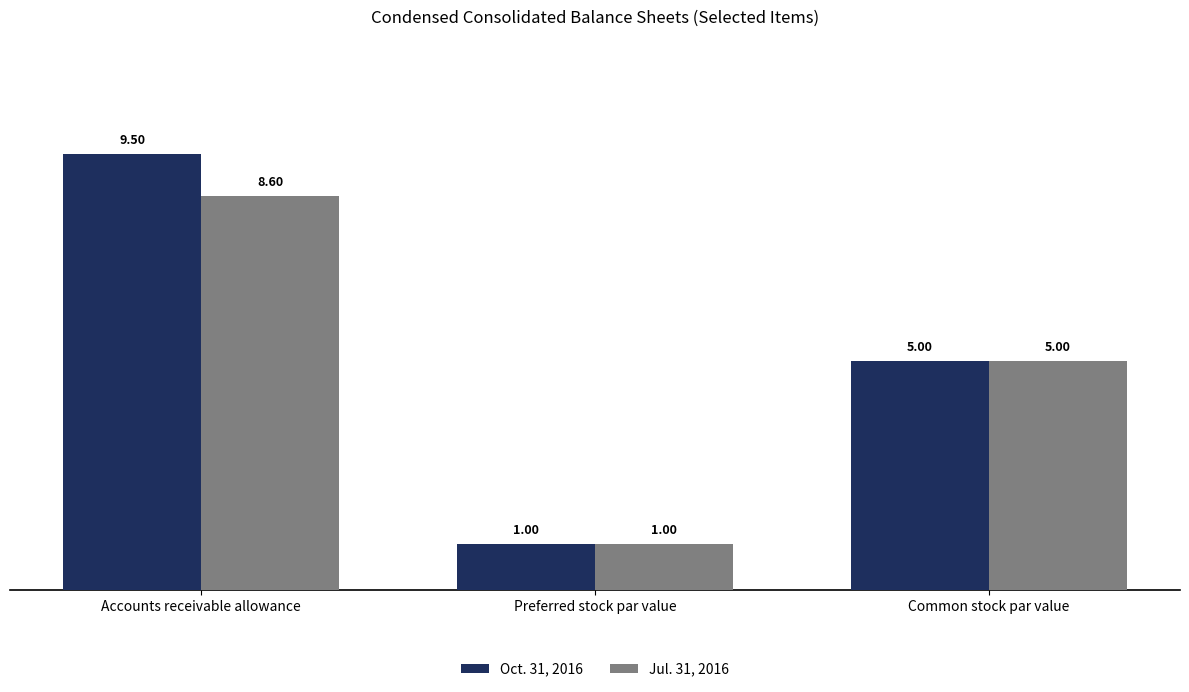

List the series in order of their overall mean, highest first.

Oct. 31, 2016, Jul. 31, 2016